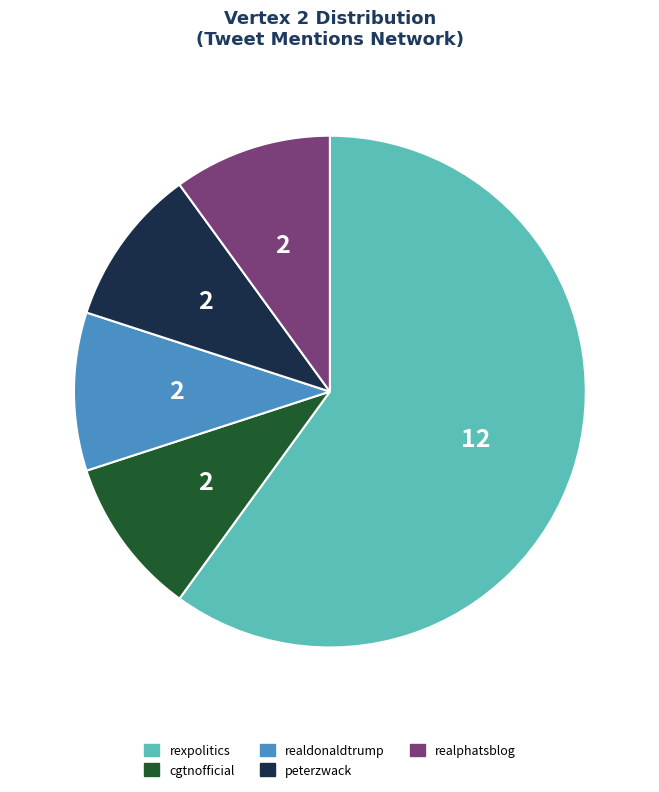

Which slice is the largest?

rexpolitics